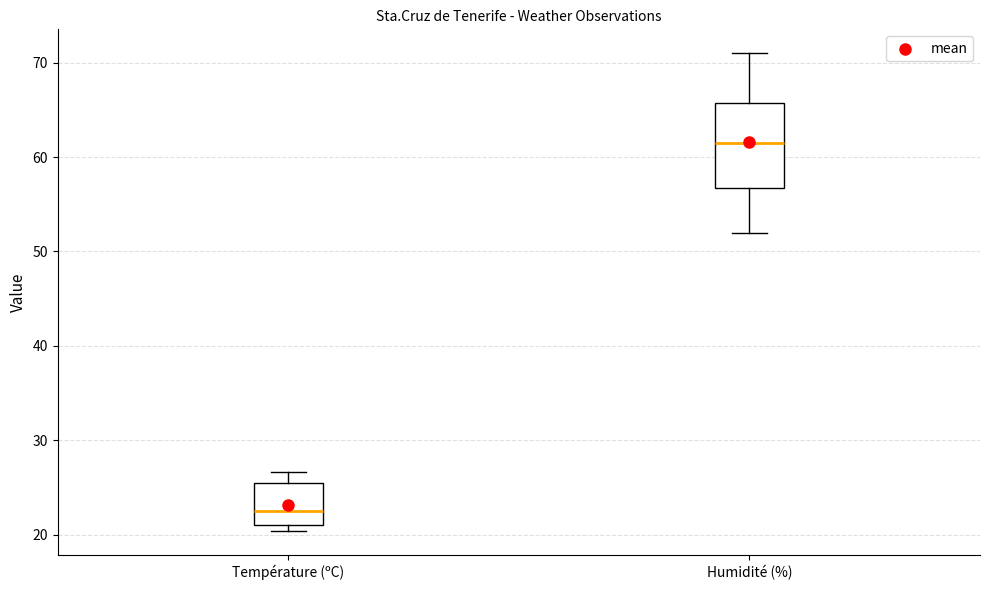

Reading left to right, read every box against the y-axis: the position of its median line, the range the box covers, and the ends of its whiskers. The values are not printed on the chart, so give them approximately, as read against the axis.

Température (ºC): median 23, box 21 to 25, whiskers 20 to 27
Humidité (%): median 62, box 57 to 66, whiskers 52 to 71